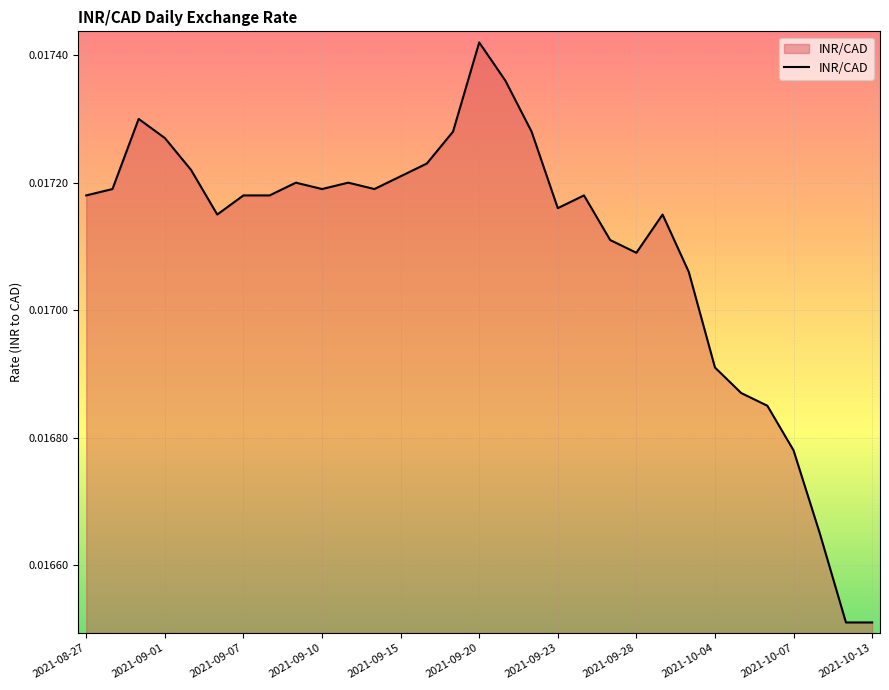

Which category has the highest value across all series?

2021-09-20